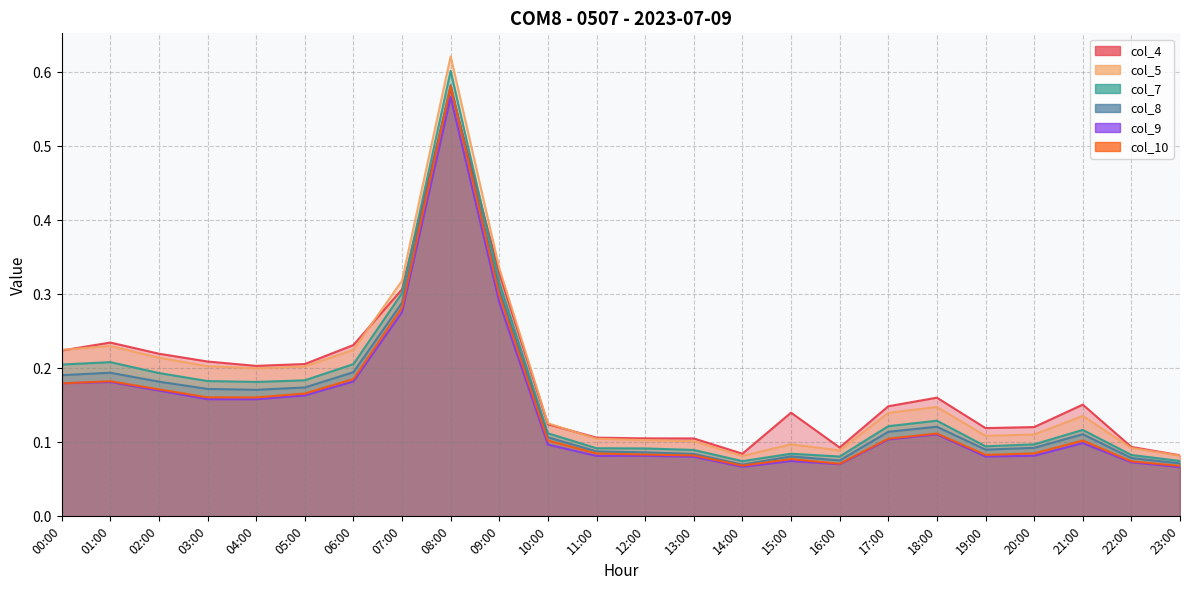

At which category is the sum across all series the highest?

08:00